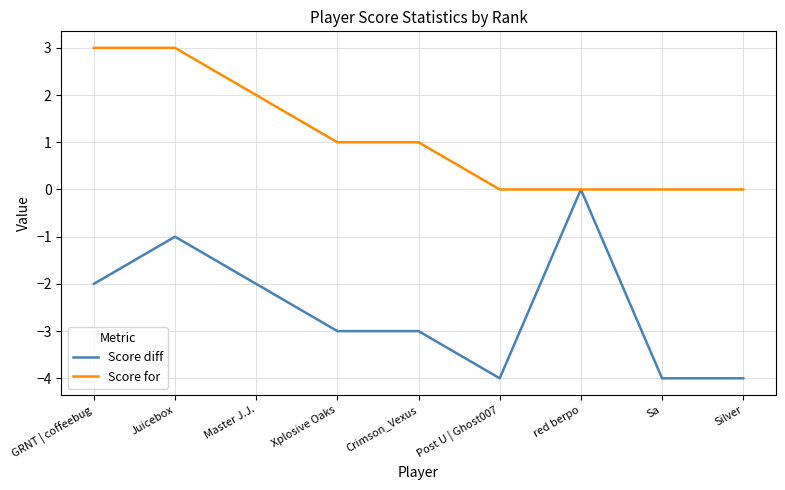

What position from the right is Crimson_Vexus?

5